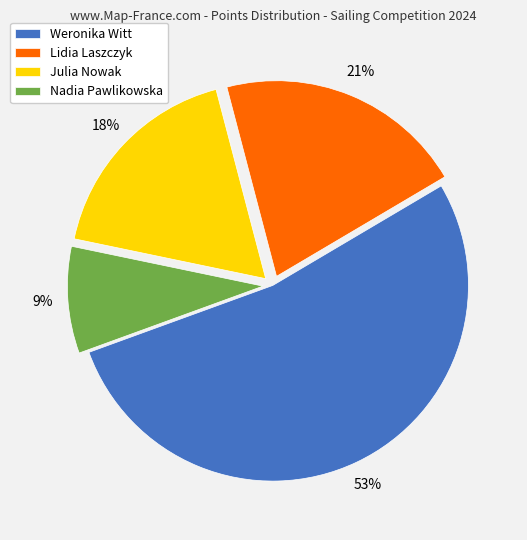

To the nearest percent, what is the average slice percentage?

25%